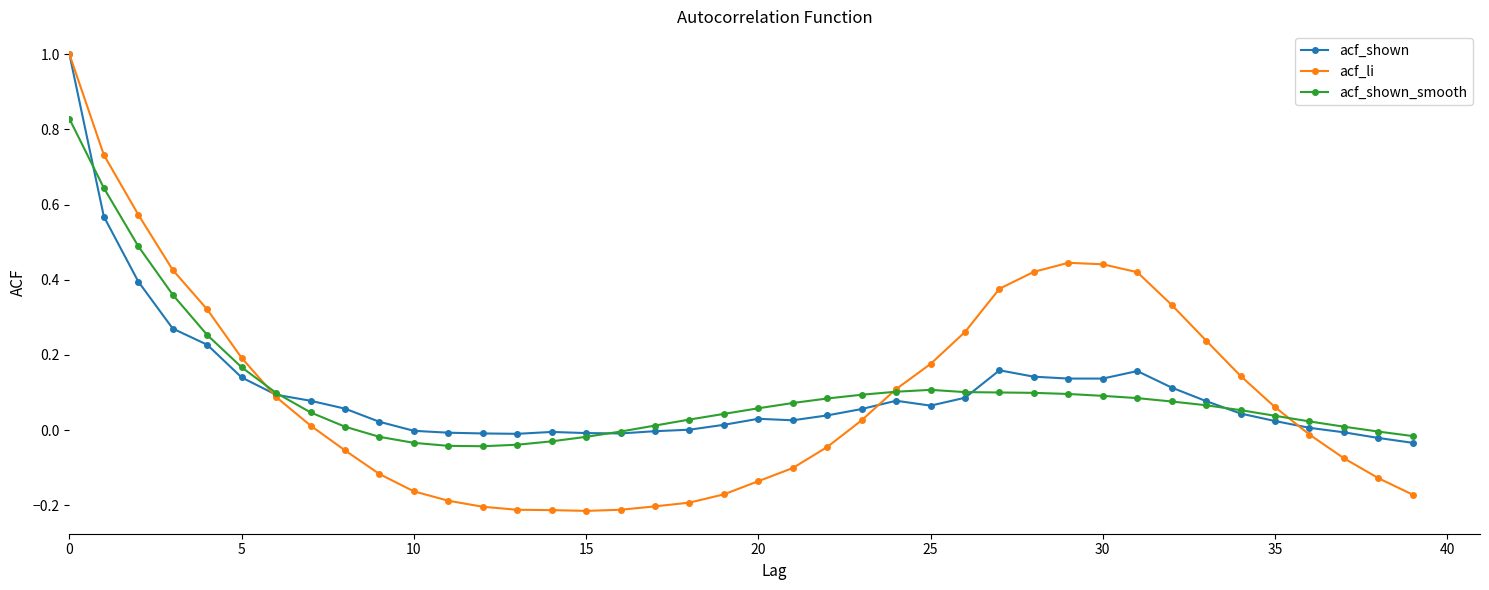

In acf_shown_smooth, how many points are lower than both neighbors (excluding endpoints)?

1